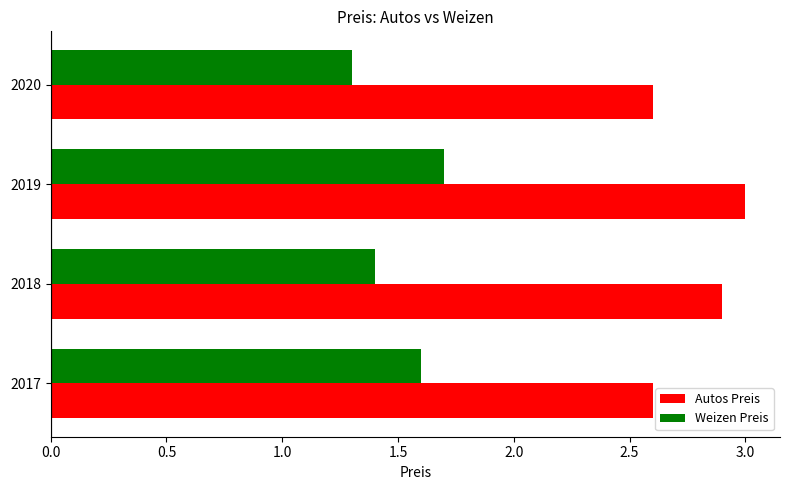

At how many categories does at least one series exceed 2?

4